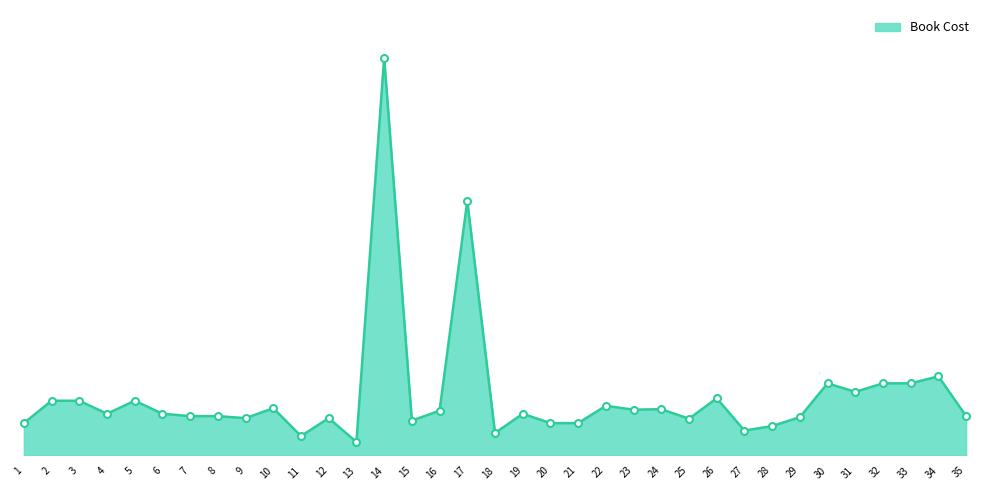

Between 12 and 4, which is larger?

4